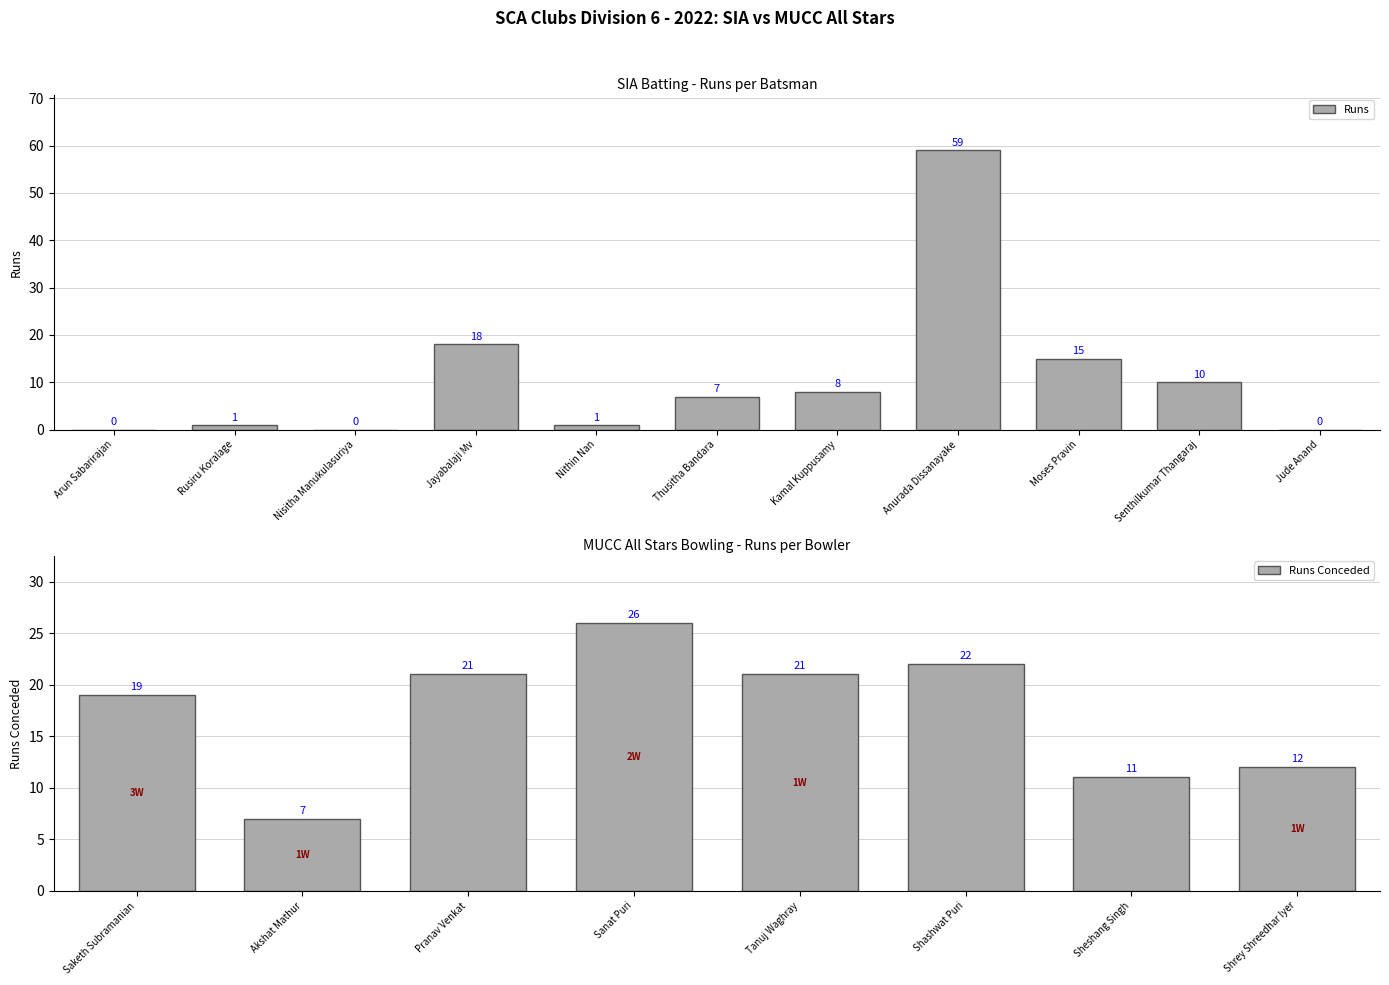

What is the sum of the Runs values at Senthilkumar Thangaraj and Nisitha Manukulasuriya?

10